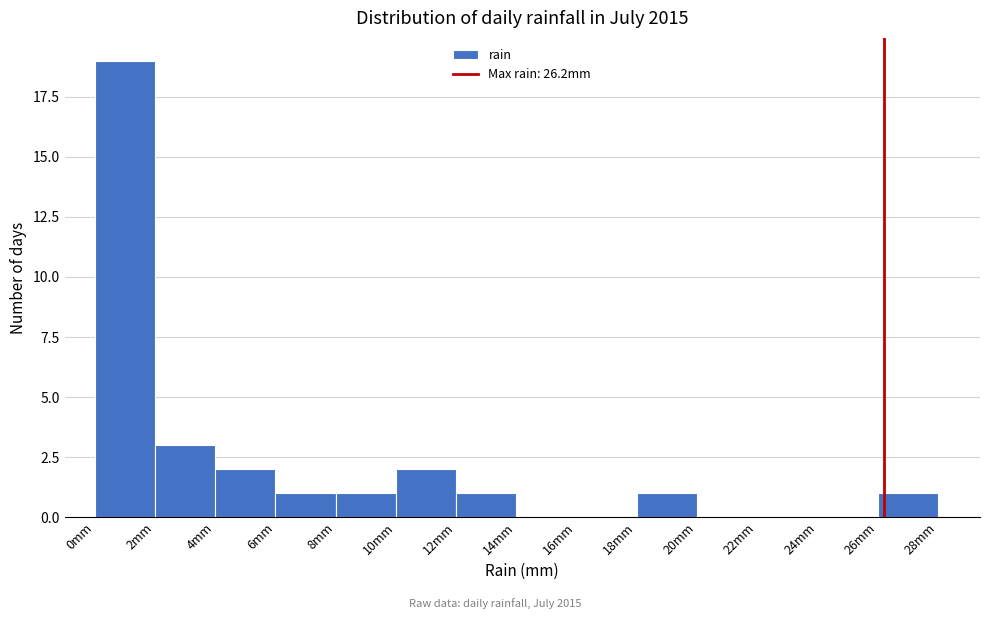

How tall is the bar that spans 12 to 14 on the x-axis? The values are not printed on the chart, so give them approximately, as read against the axis.

1